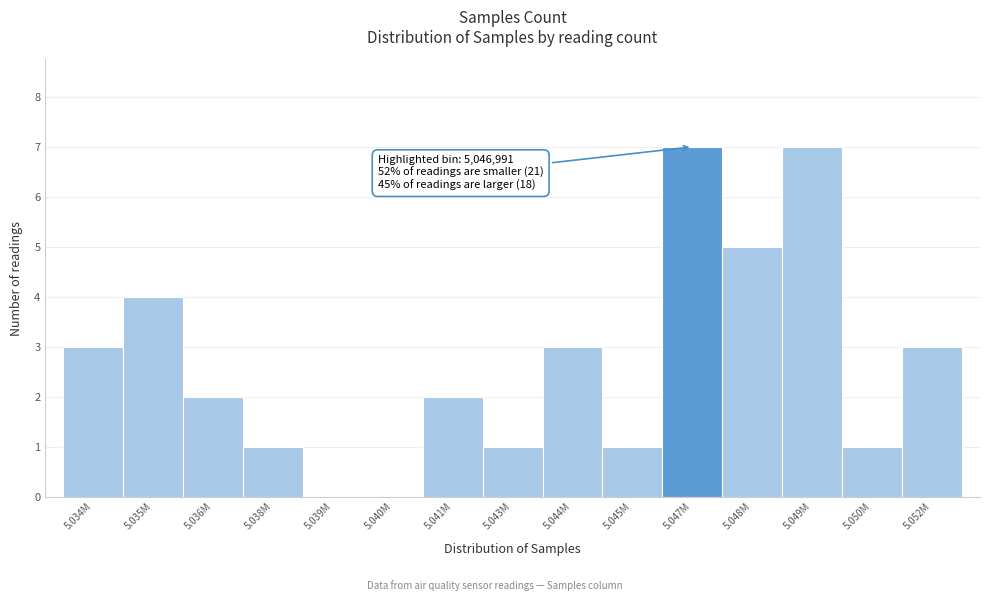

Reading right to left, list all the values displayed in this chart.

5.052M=3	5.050M=1	5.049M=7	5.048M=5	5.047M=7	5.045M=1	5.044M=3	5.043M=1	5.041M=2	5.040M=0	5.039M=0	5.038M=1	5.036M=2	5.035M=4	5.034M=3